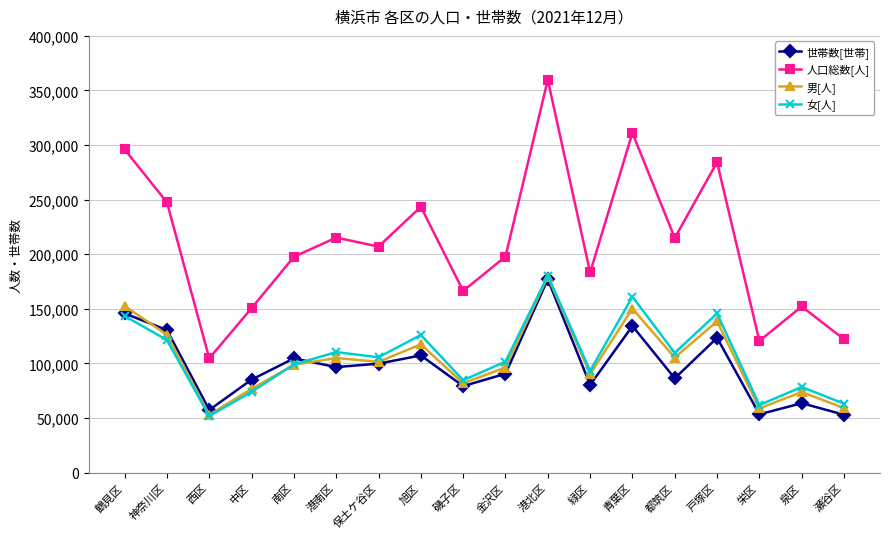

Which label corresponds to the largest value in the chart?

港北区